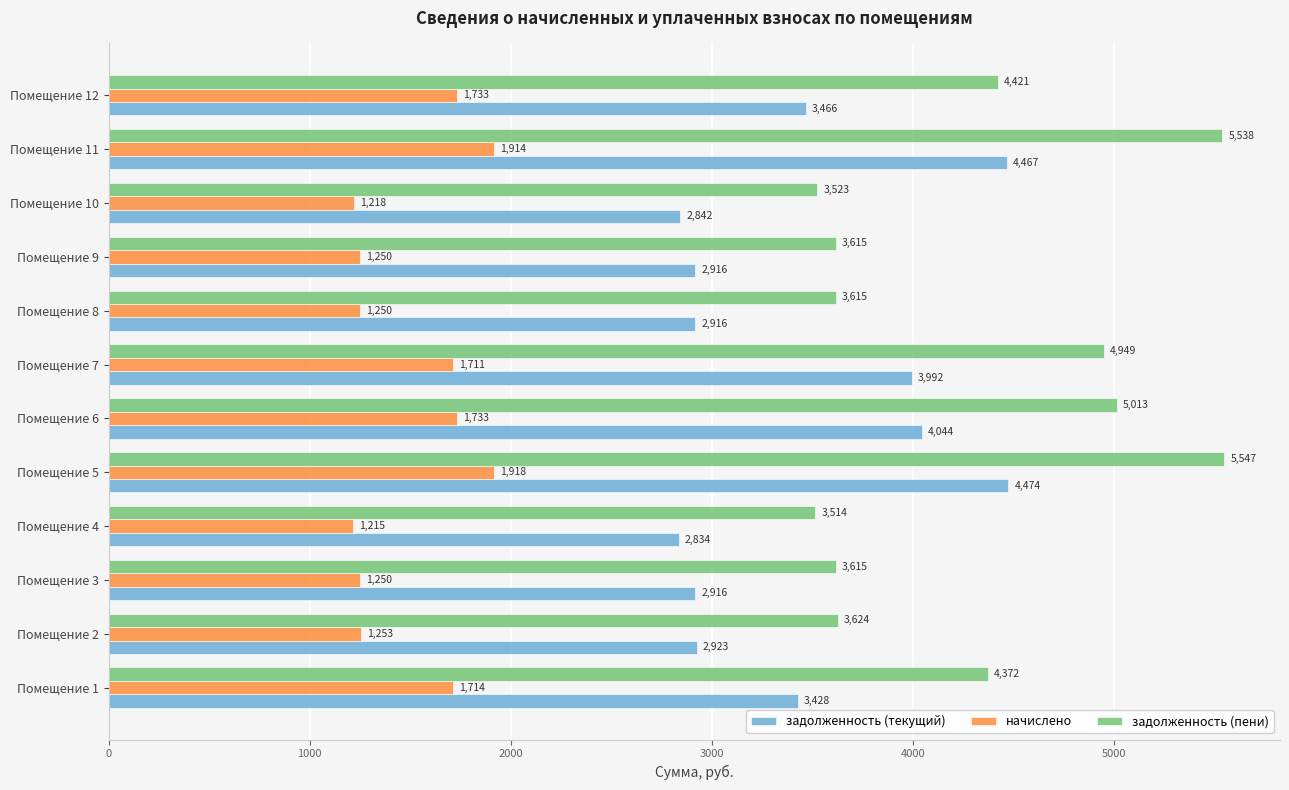

Which series has the largest range (max minus min)?

задолженность (пени)